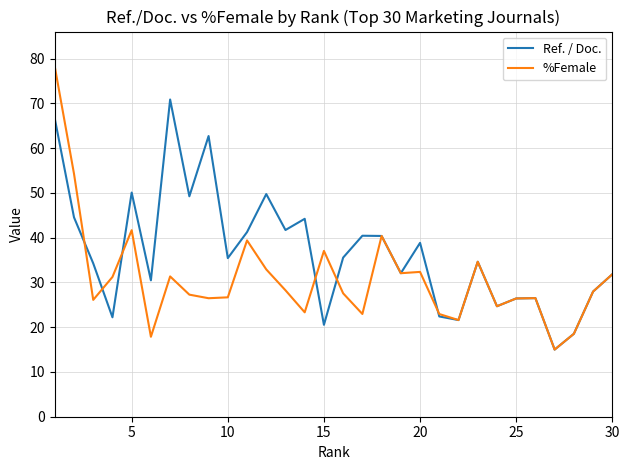

What is the maximum value for Ref. / Doc.?

70.9